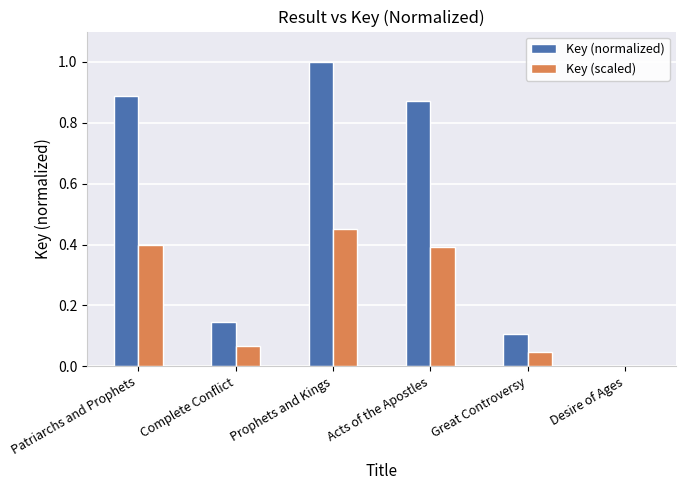

Which series has the widest spread of values?

Key (normalized)